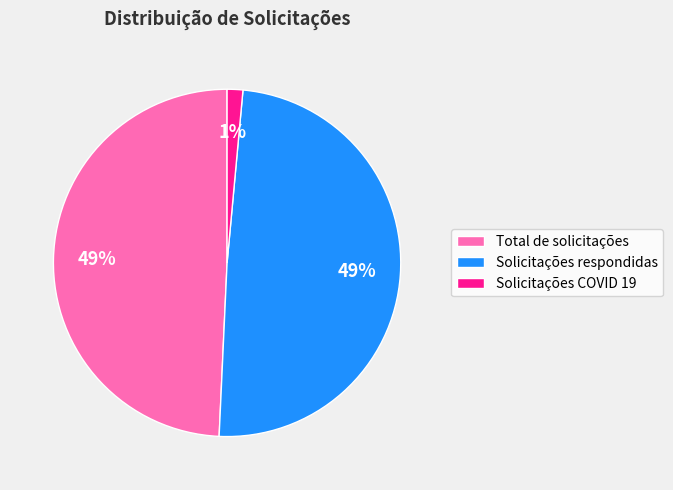

Combined, do Solicitações COVID 19 and Solicitações respondidas account for over 50%?

Yes